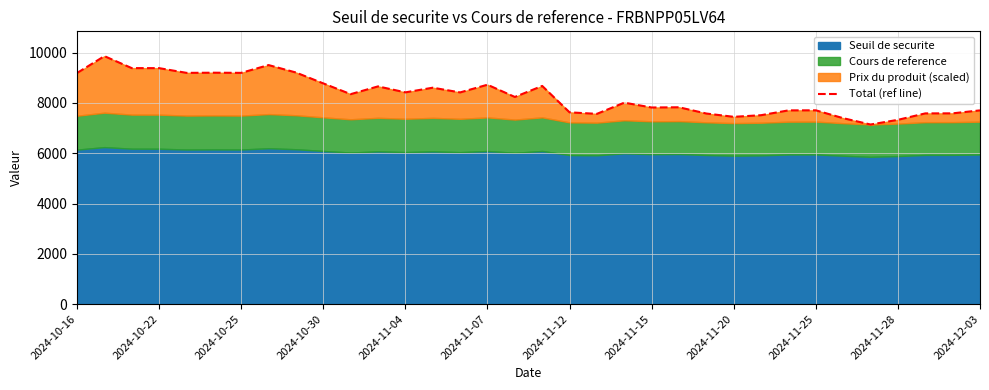

How many categories are shown in the chart?

34